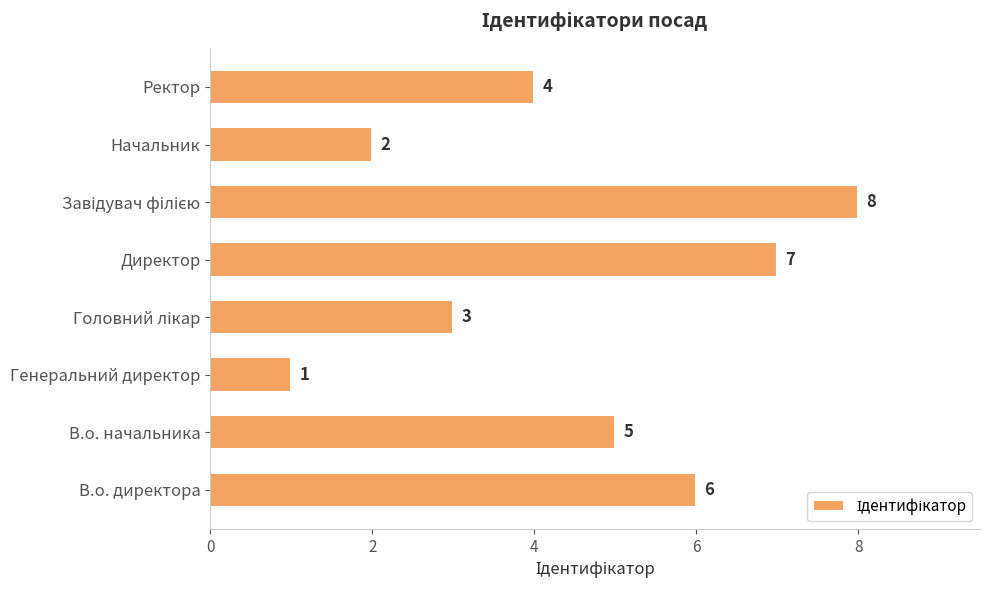

How many bars are there in total?

8